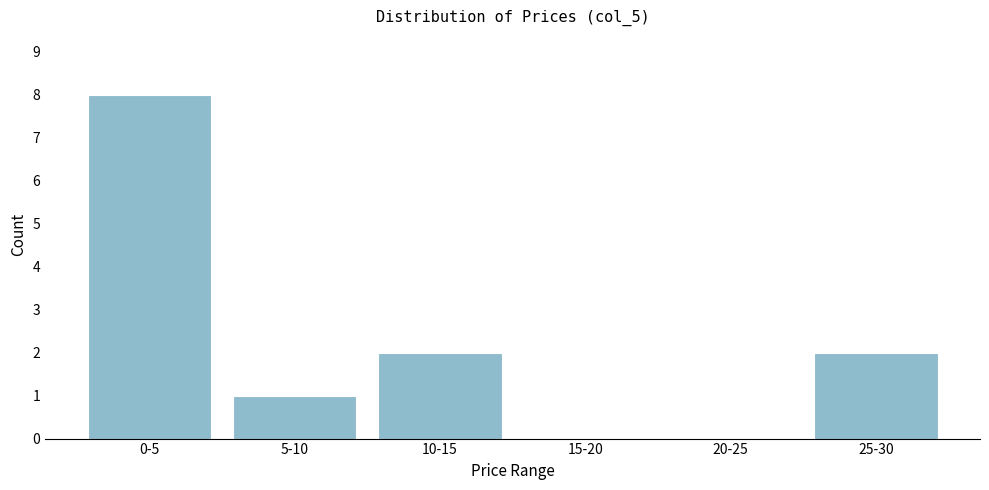

Reading right to left, extract all data points from this chart.

25-30=2	20-25=0	15-20=0	10-15=2	5-10=1	0-5=8